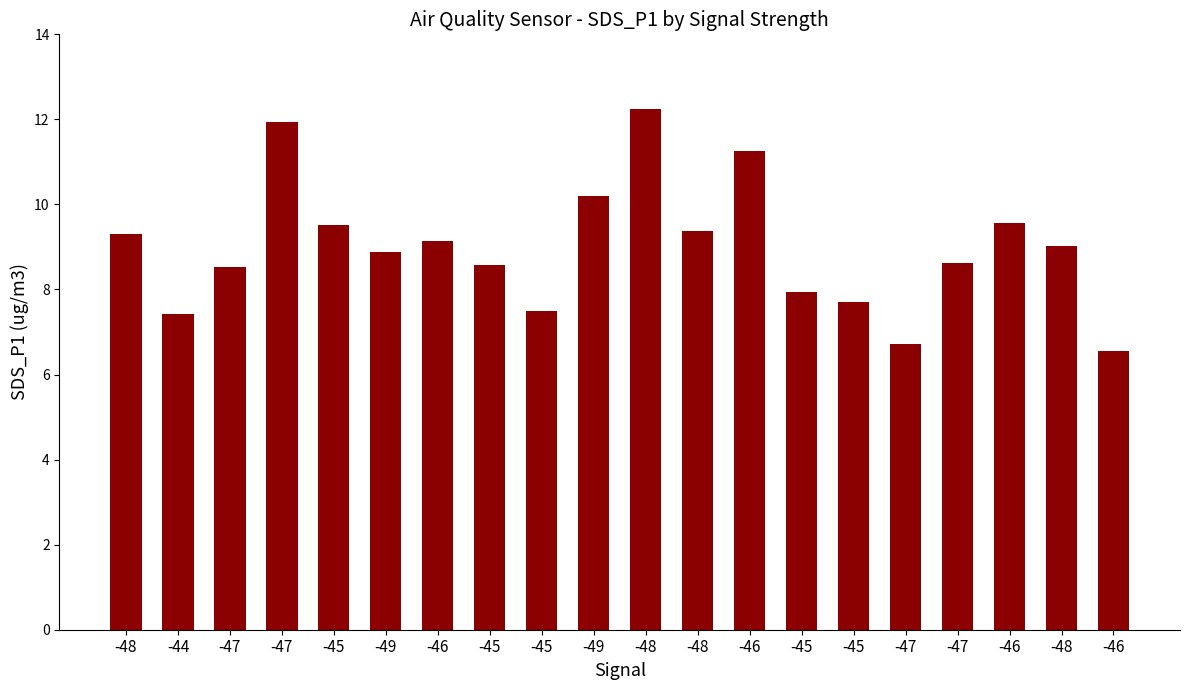

What is the minimum value shown in the chart?

6.5